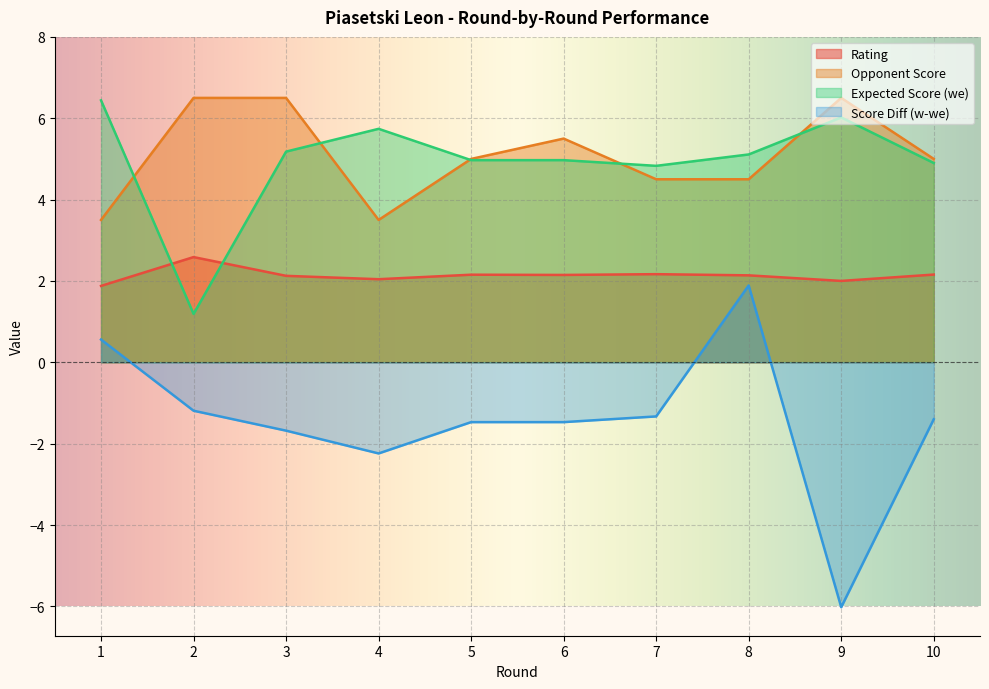

Does the chart display data point markers on the line(s)?

No